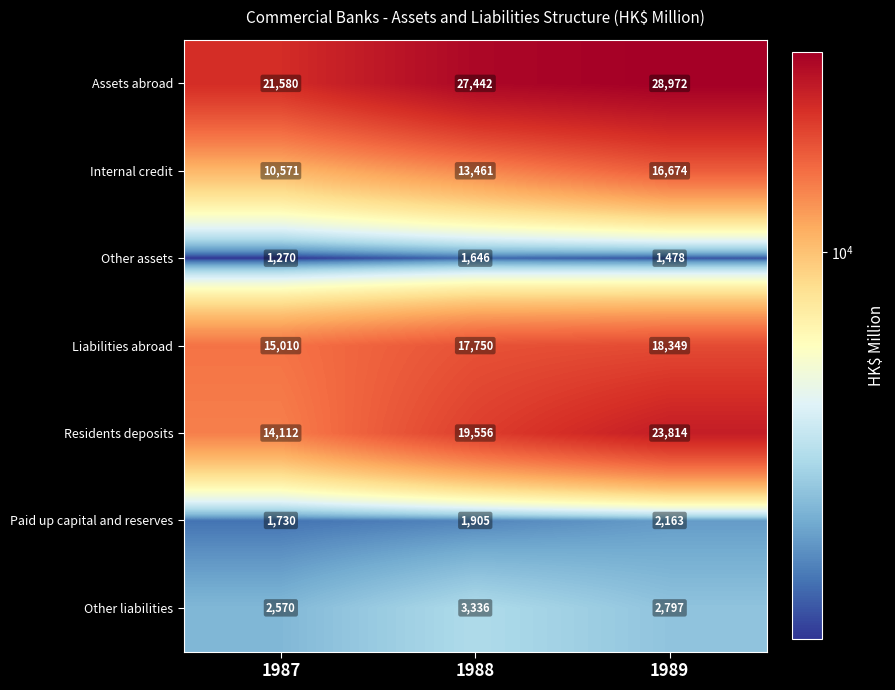

What is the smallest value displayed?

1270